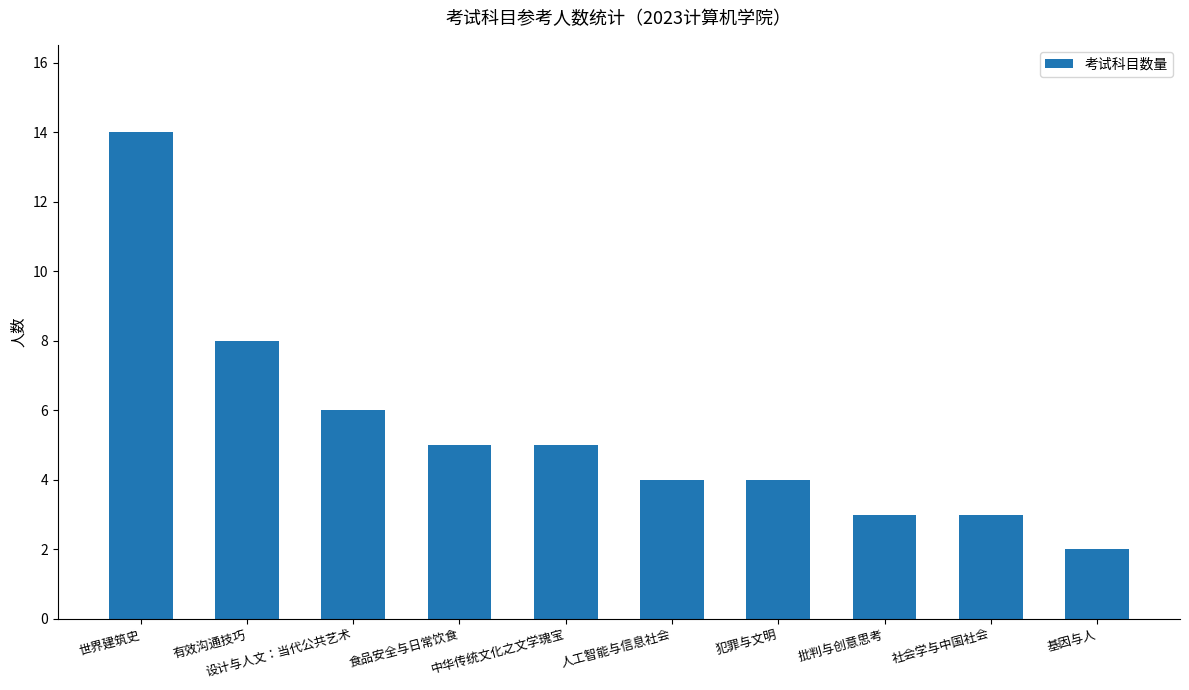

How many categories are shown in the chart?

10